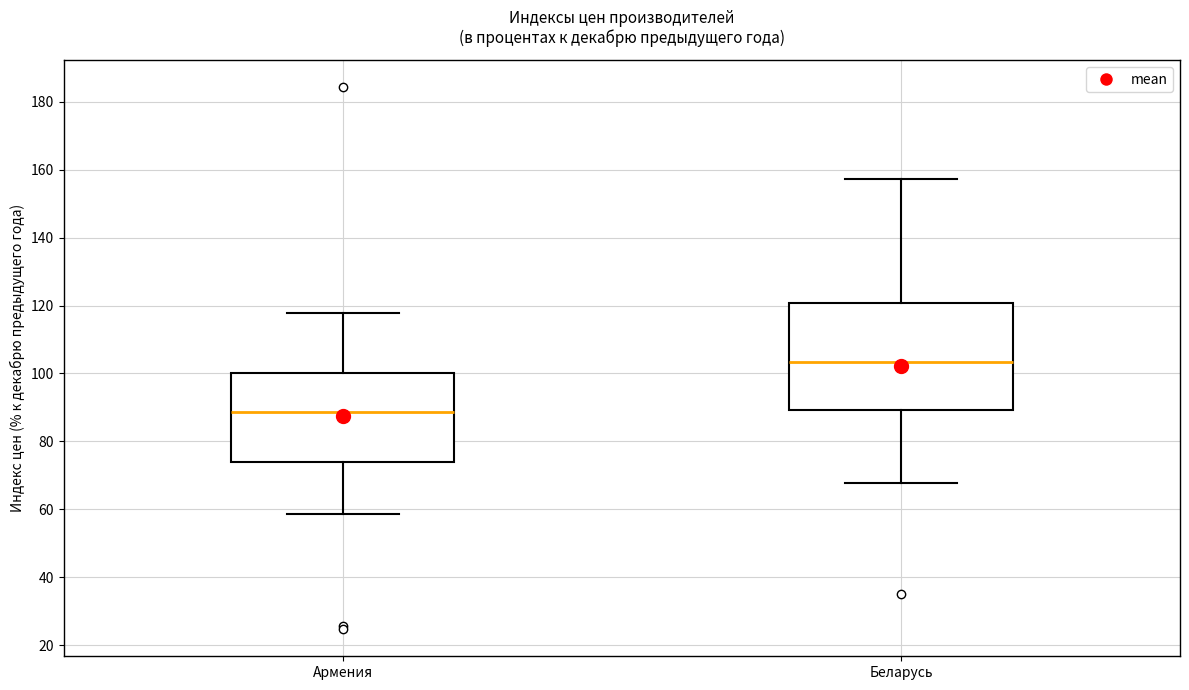

Which box is the tallest, from its lower edge to its upper edge?

Беларусь